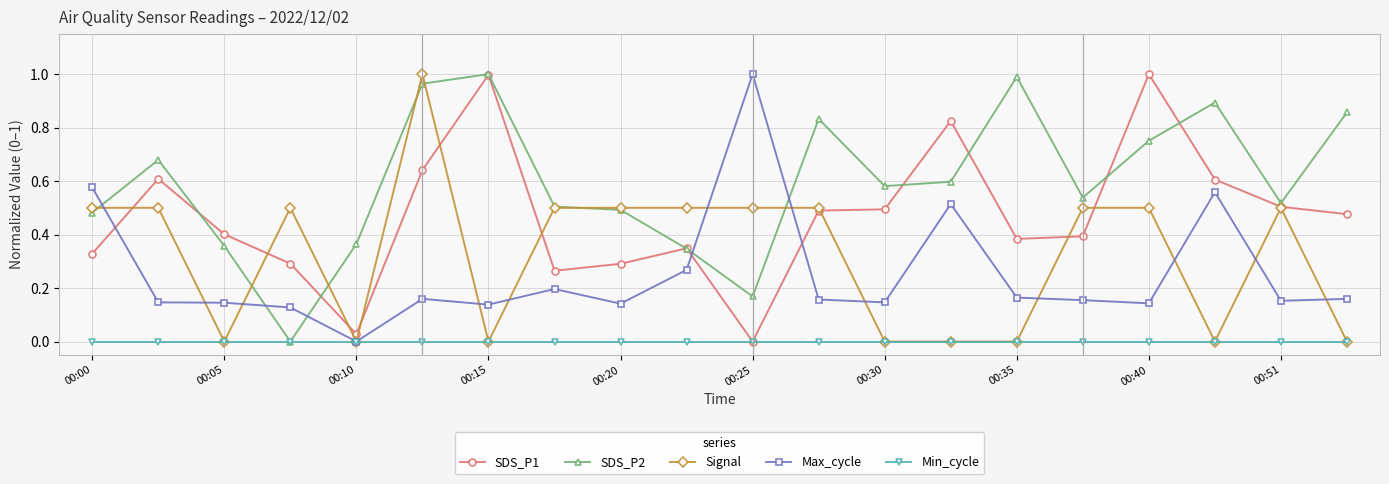

Which series has the largest total across all categories?

SDS_P2